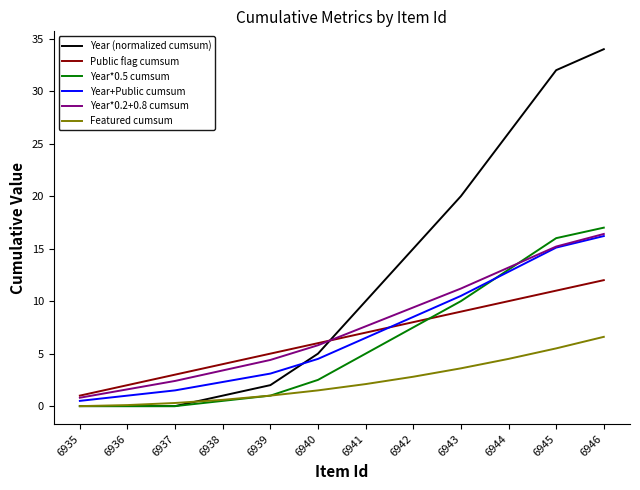

True or false: Featured cumsum has more than 1 points higher than both neighbors.

False